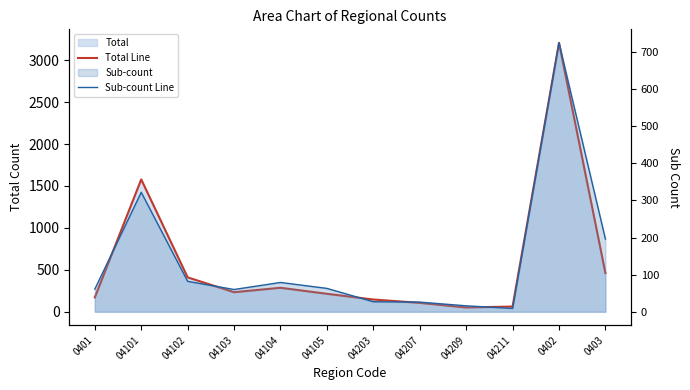

At how many categories does at least one series exceed 150?

8